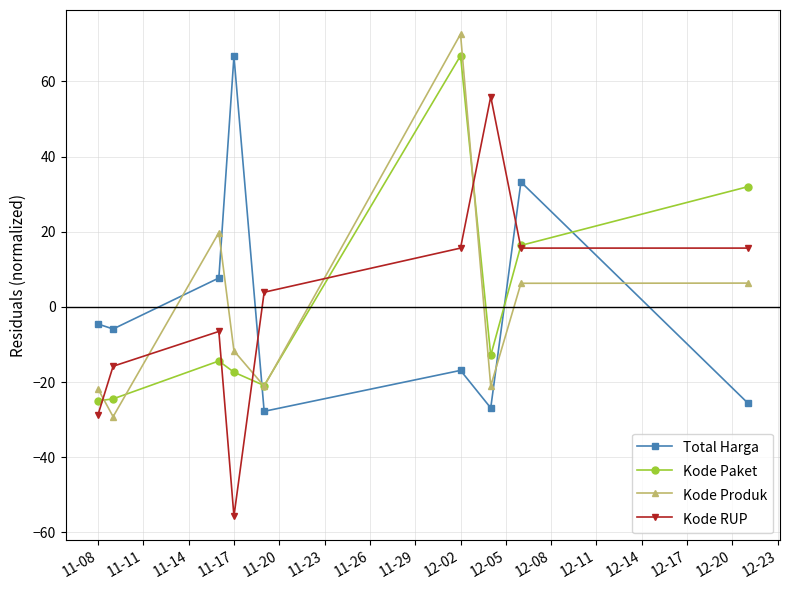

How many times do Kode Paket and Total Harga cross each other?

3